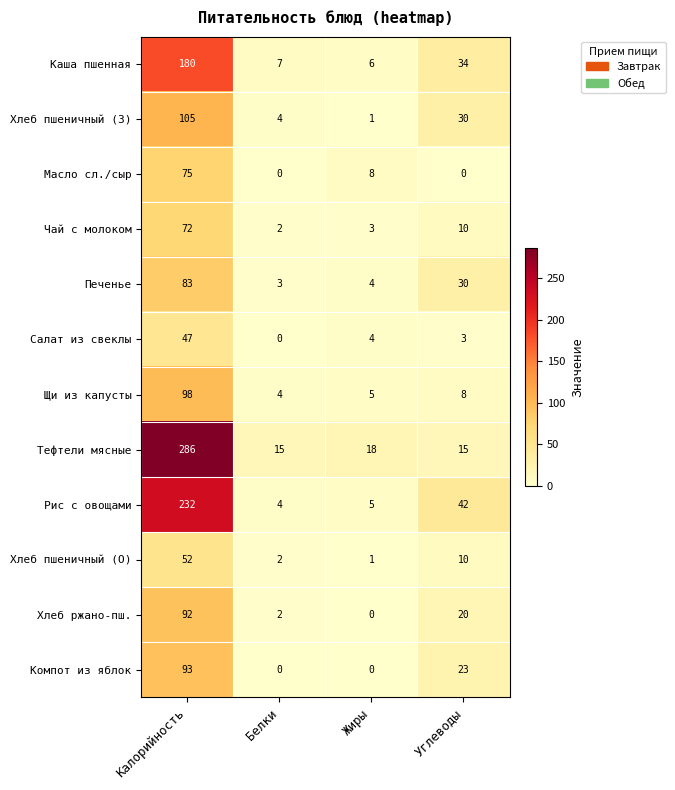

Which series has the widest spread of values?

Тефтели мясные